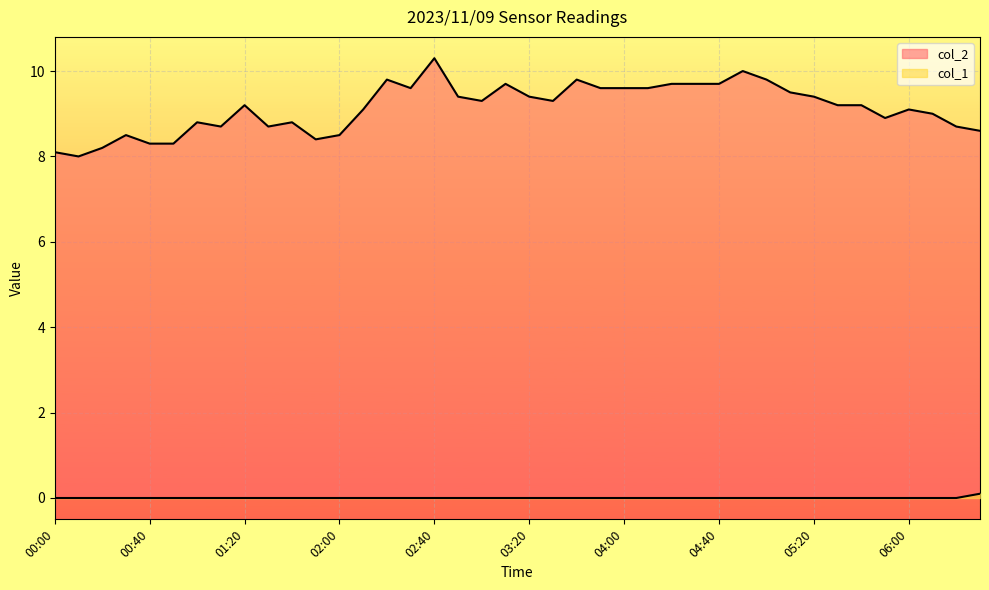

Rank the categories by col_1 value from lowest to highest.

00:00, 00:10, 00:20, 00:30, 00:40, 00:50, 01:00, 01:10, 01:20, 01:30, 01:40, 01:50, 02:00, 02:10, 02:20, 02:30, 02:40, 02:50, 03:00, 03:10, 03:20, 03:30, 03:40, 03:50, 04:00, 04:10, 04:20, 04:30, 04:40, 04:50, 05:00, 05:10, 05:20, 05:30, 05:40, 05:50, 06:00, 06:10, 06:20, 06:30